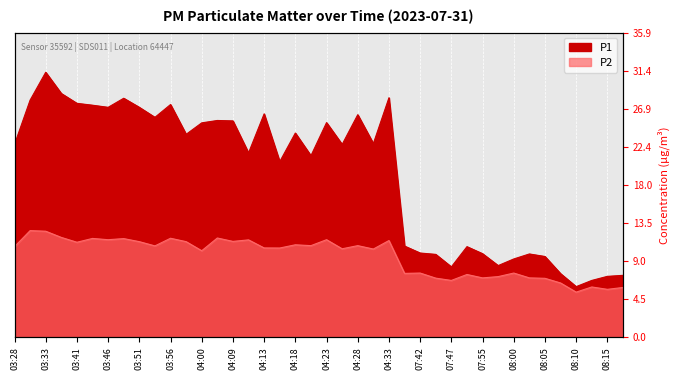

What is the minimum value shown in the chart?

5.3